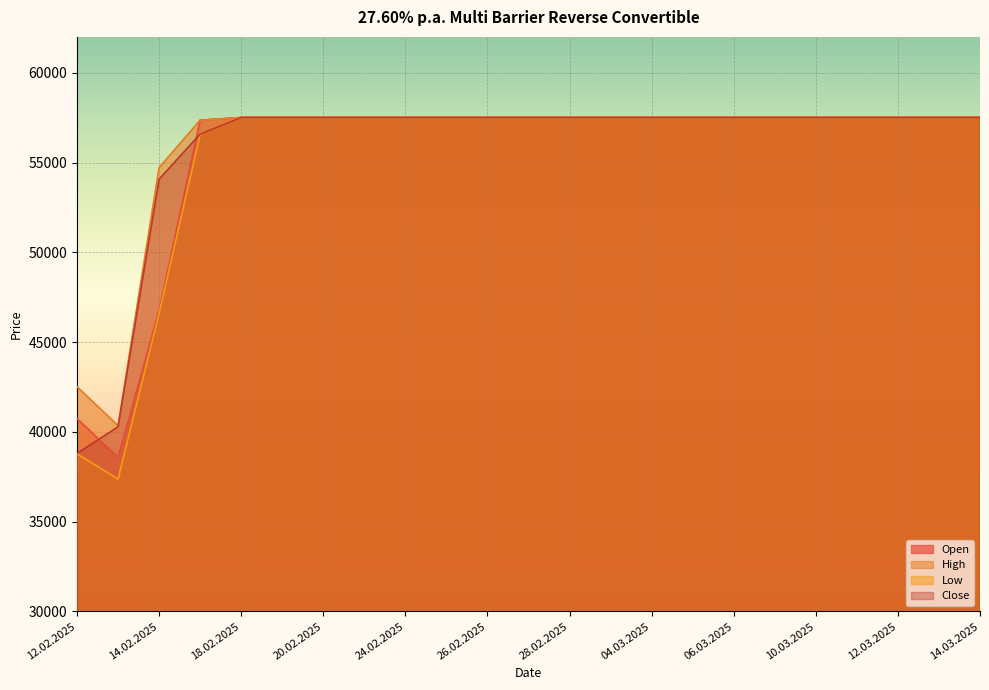

Reading right to left, list all the values displayed in this chart.

Open: 14.03.2025=57510	13.03.2025=57510	12.03.2025=57510	11.03.2025=57510	10.03.2025=57510	07.03.2025=57510	06.03.2025=57510	05.03.2025=57510	04.03.2025=57510	03.03.2025=57510	28.02.2025=57510	27.02.2025=57510	26.02.2025=57510	25.02.2025=57510	24.02.2025=57510	21.02.2025=57510	20.02.2025=57510	19.02.2025=57510	18.02.2025=57510	17.02.2025=57360	14.02.2025=46765	13.02.2025=38575	12.02.2025=40745
High: 14.03.2025=57510	13.03.2025=57510	12.03.2025=57510	11.03.2025=57510	10.03.2025=57510	07.03.2025=57510	06.03.2025=57510	05.03.2025=57510	04.03.2025=57510	03.03.2025=57510	28.02.2025=57510	27.02.2025=57510	26.02.2025=57510	25.02.2025=57510	24.02.2025=57510	21.02.2025=57510	20.02.2025=57510	19.02.2025=57510	18.02.2025=57510	17.02.2025=57360	14.02.2025=54720	13.02.2025=40350	12.02.2025=42515
Low: 14.03.2025=57510	13.03.2025=57510	12.03.2025=57510	11.03.2025=57510	10.03.2025=57510	07.03.2025=57510	06.03.2025=57510	05.03.2025=57510	04.03.2025=57510	03.03.2025=57510	28.02.2025=57510	27.02.2025=57510	26.02.2025=57510	25.02.2025=57510	24.02.2025=57510	21.02.2025=57510	20.02.2025=57510	19.02.2025=57510	18.02.2025=57510	17.02.2025=56585	14.02.2025=46610	13.02.2025=37375	12.02.2025=38780
Close: 14.03.2025=57510	13.03.2025=57510	12.03.2025=57510	11.03.2025=57510	10.03.2025=57510	07.03.2025=57510	06.03.2025=57510	05.03.2025=57510	04.03.2025=57510	03.03.2025=57510	28.02.2025=57510	27.02.2025=57510	26.02.2025=57510	25.02.2025=57510	24.02.2025=57510	21.02.2025=57510	20.02.2025=57510	19.02.2025=57510	18.02.2025=57510	17.02.2025=56585	14.02.2025=54075	13.02.2025=40285	12.02.2025=38800